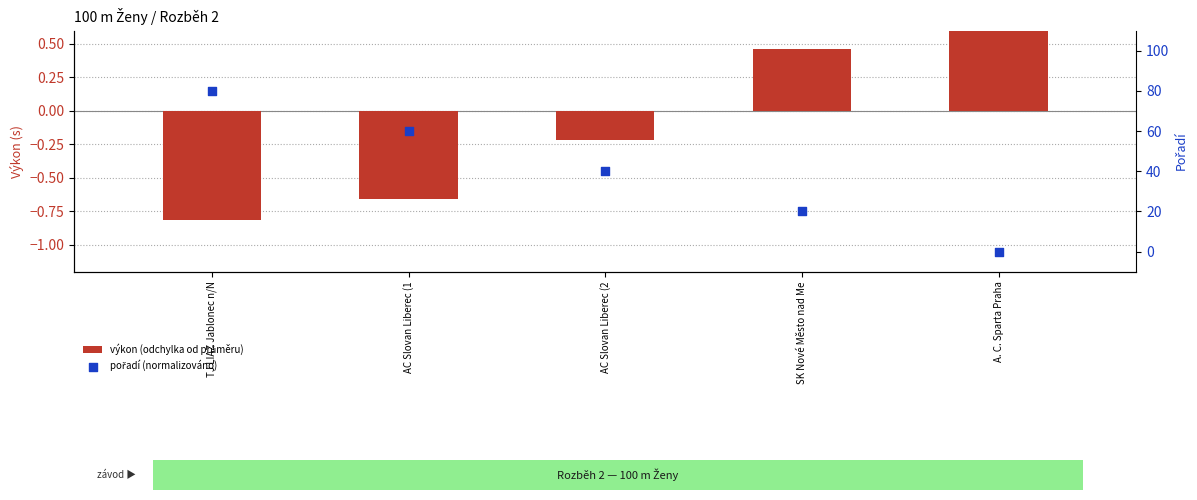

Which series contains the highest Y value?

pořadí (normalizováno)